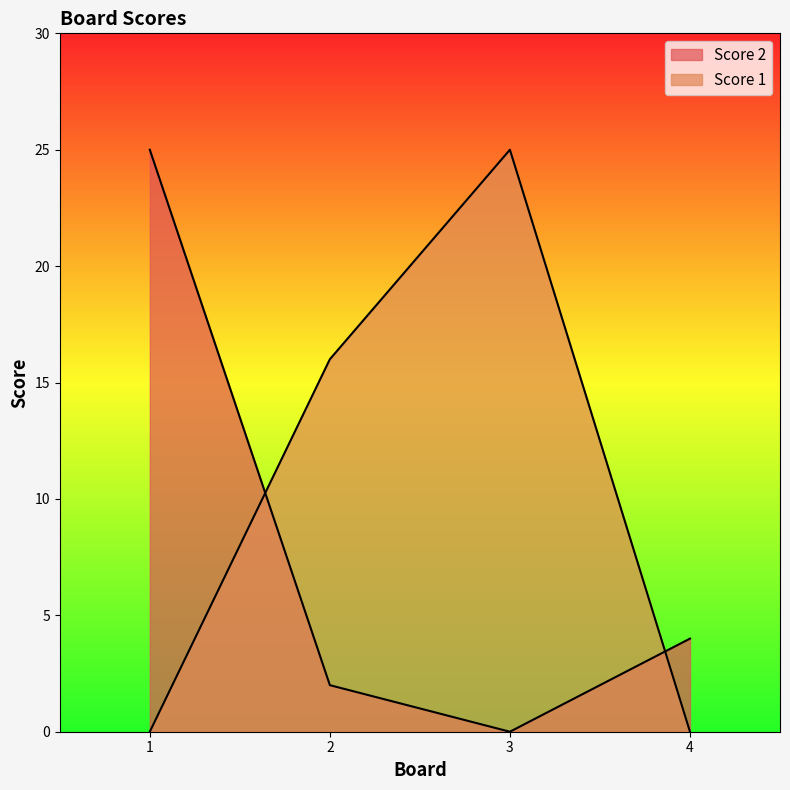

How many interior local valleys does the Score 2 series have?

1